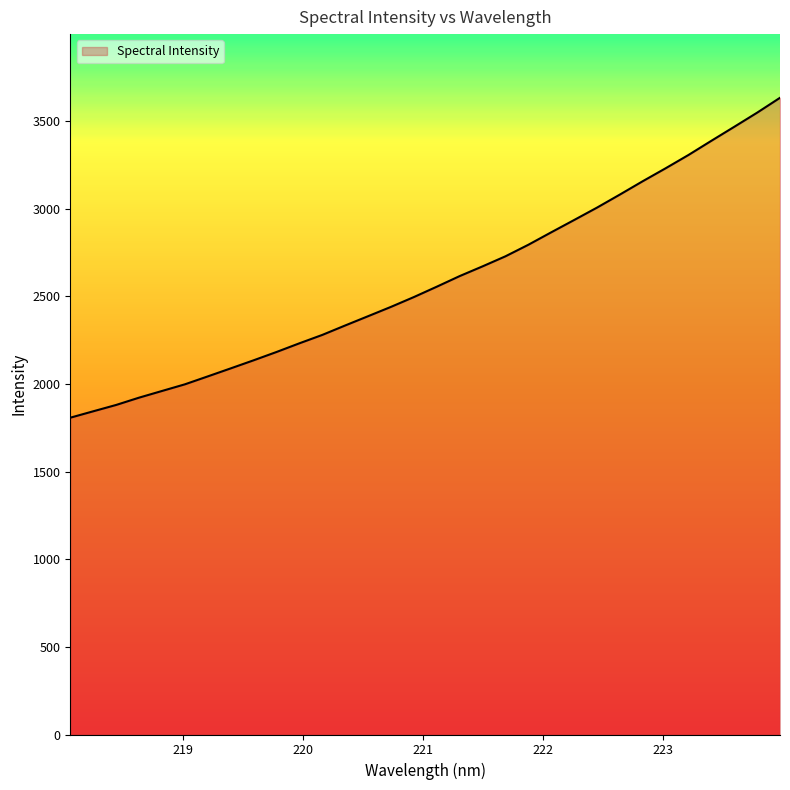

What is the smallest value displayed?

1807.8